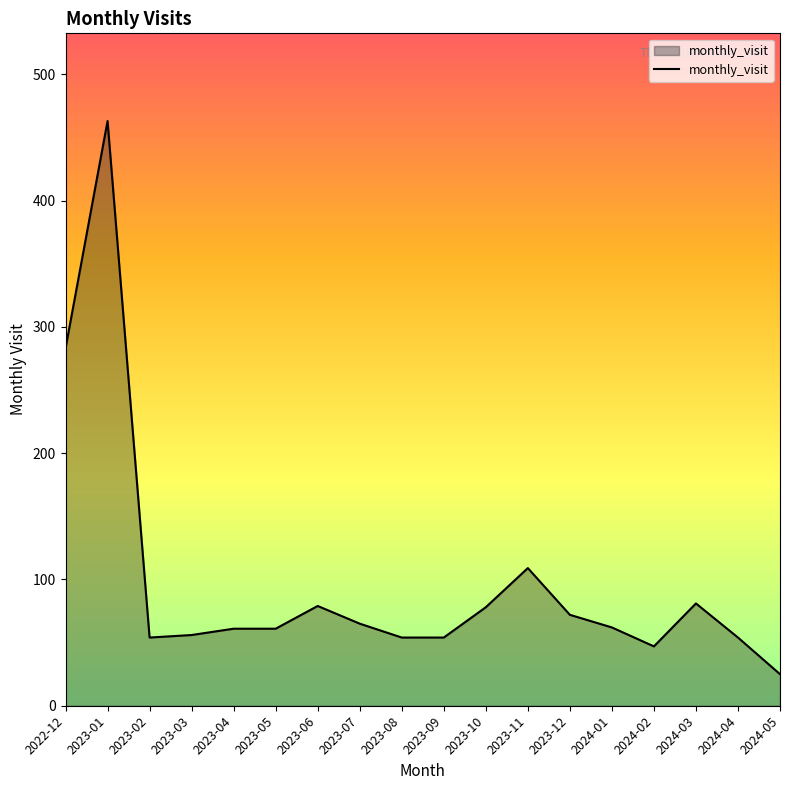

True or false: the data shows 80 at 2023-08.

False